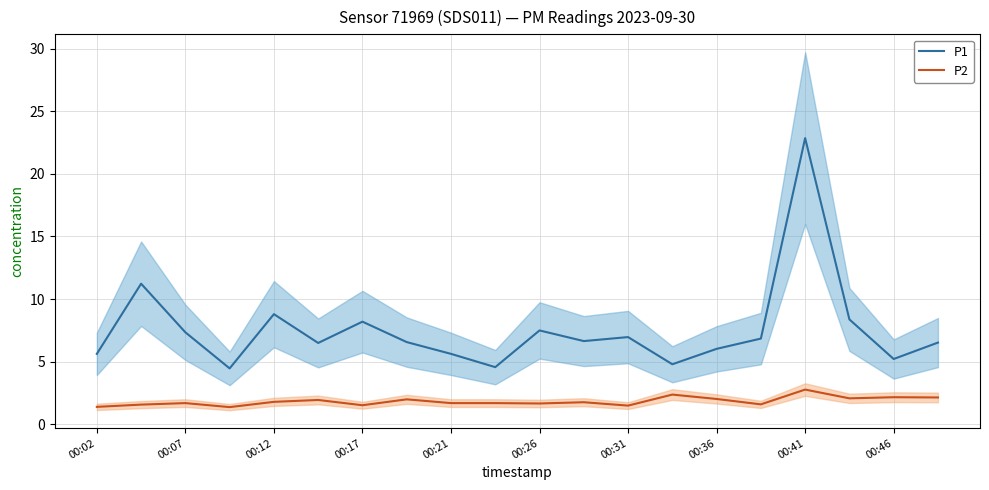

What is the lowest value of the P2 series?

1.4